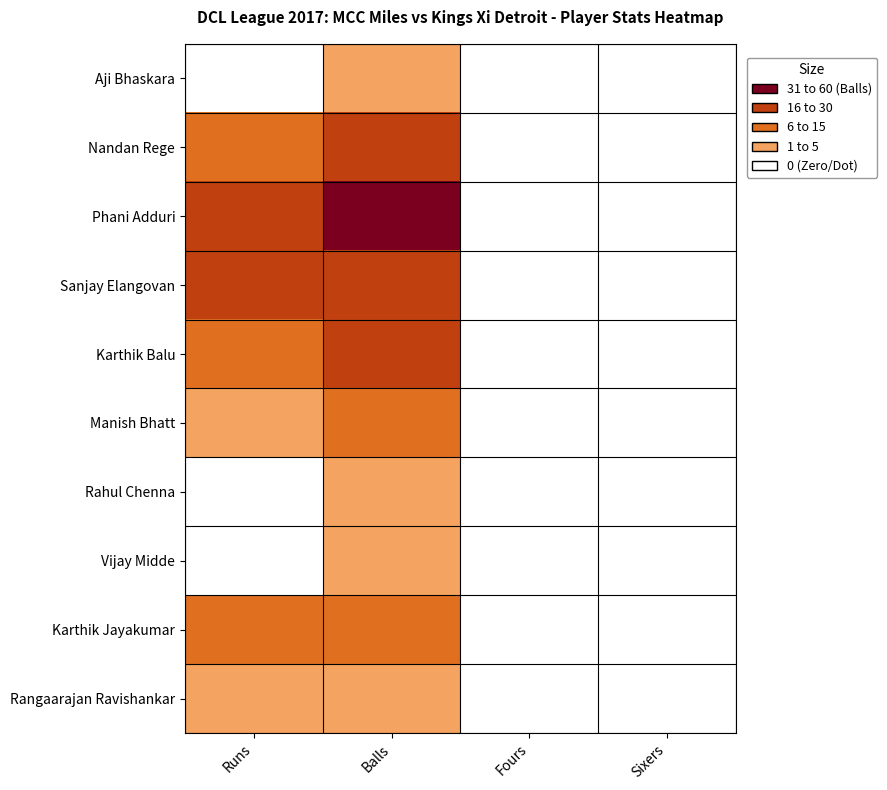

Reading right to left, what are all the values shown in this chart?

Aji Bhaskara: Sixers=0	Fours=0	Balls=2	Runs=0
Nandan Rege: Sixers=0	Fours=0	Balls=29	Runs=11
Phani Adduri: Sixers=0	Fours=0	Balls=52	Runs=19
Sanjay Elangovan: Sixers=0	Fours=0	Balls=19	Runs=17
Karthik Balu: Sixers=0	Fours=0	Balls=19	Runs=14
Manish Bhatt: Sixers=0	Fours=0	Balls=6	Runs=2
Rahul Chenna: Sixers=0	Fours=0	Balls=1	Runs=0
Vijay Midde: Sixers=0	Fours=0	Balls=2	Runs=0
Karthik Jayakumar: Sixers=0	Fours=0	Balls=6	Runs=6
Rangaarajan Ravishankar: Sixers=0	Fours=0	Balls=3	Runs=3